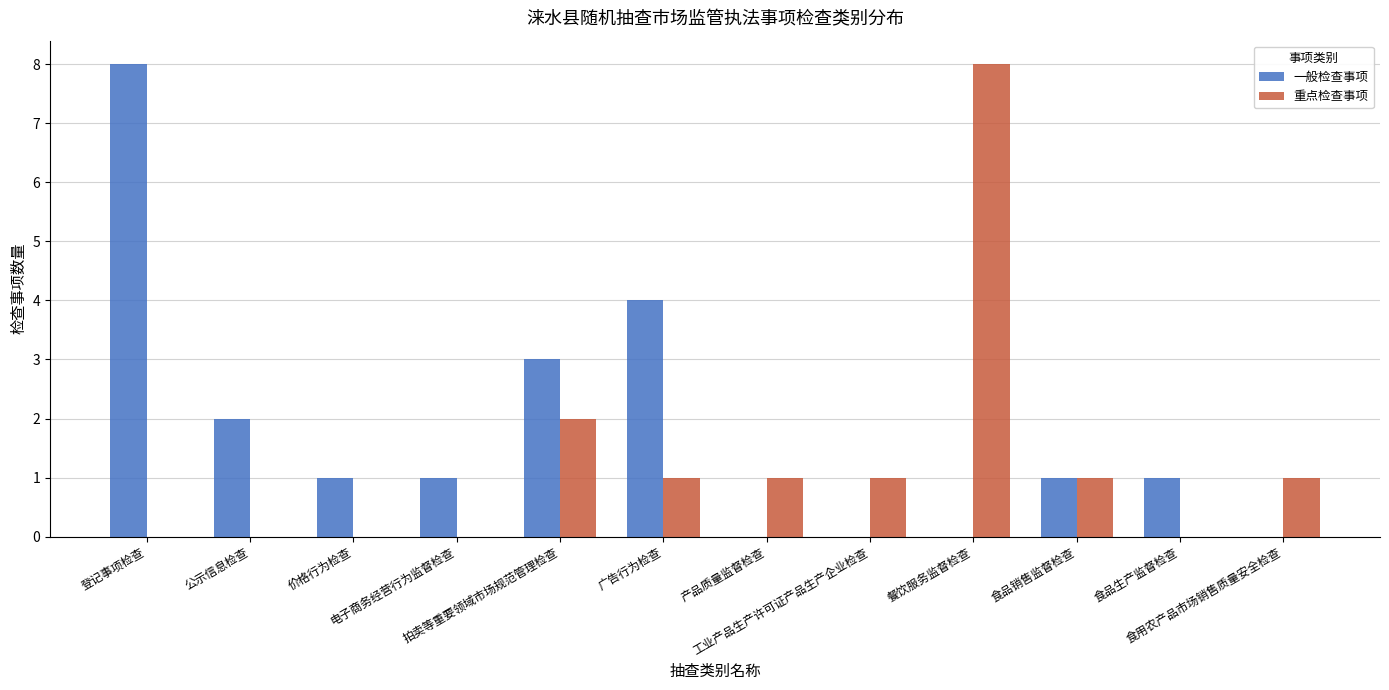

Where does the 重点检查事项 series first go above 1?

拍卖等重要领域市场规范管理检查